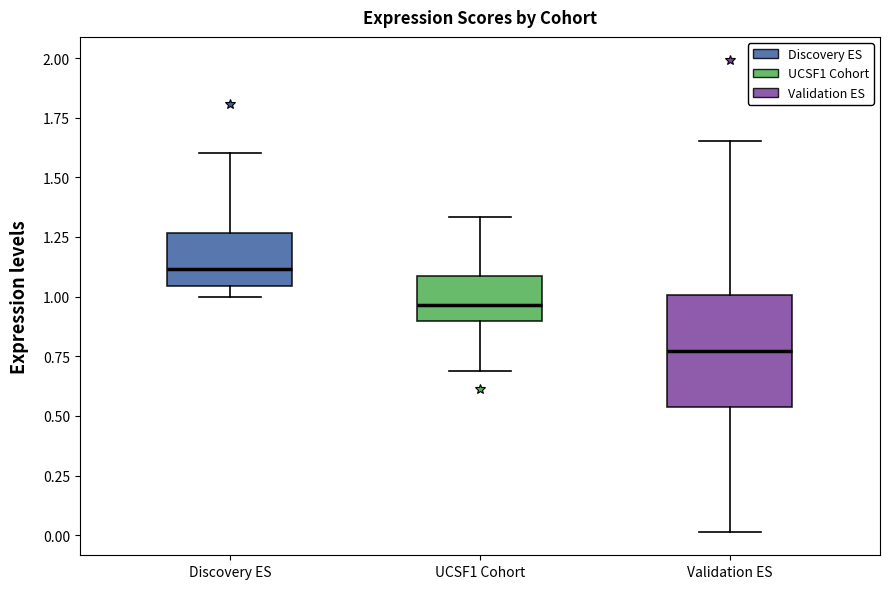

Which box has the highest median line?

Discovery ES